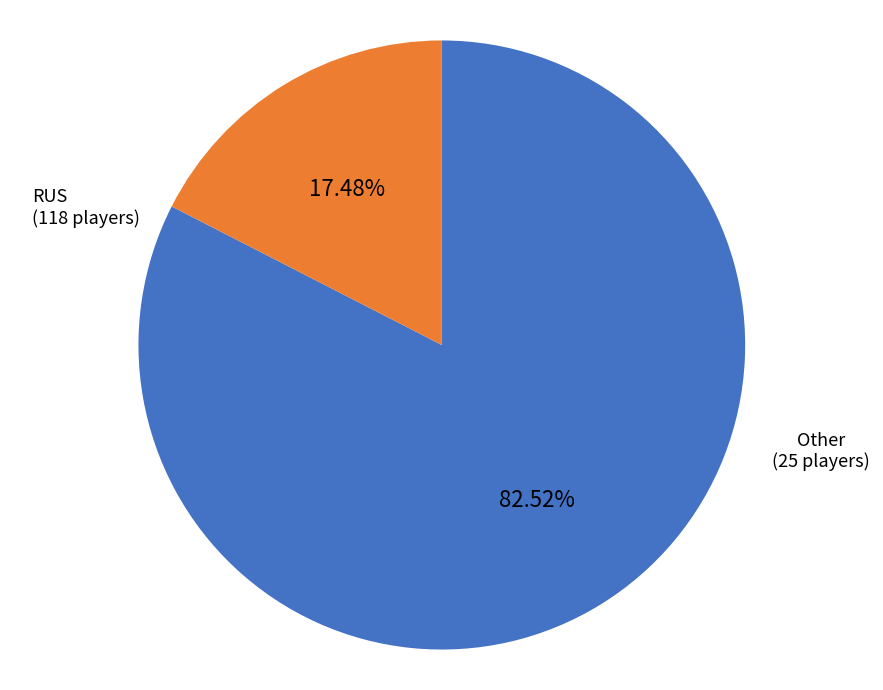

What is the majority slice?

RUS